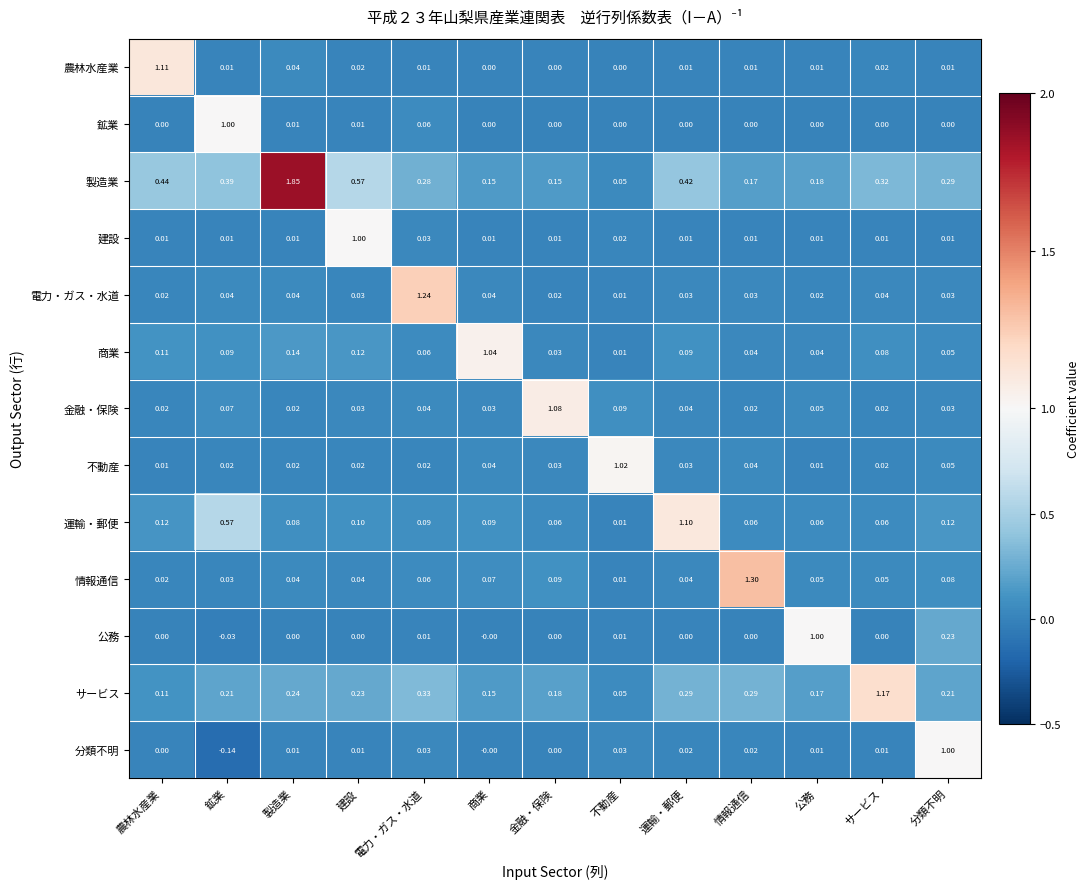

Which label corresponds to the smallest value in the chart?

鉱業